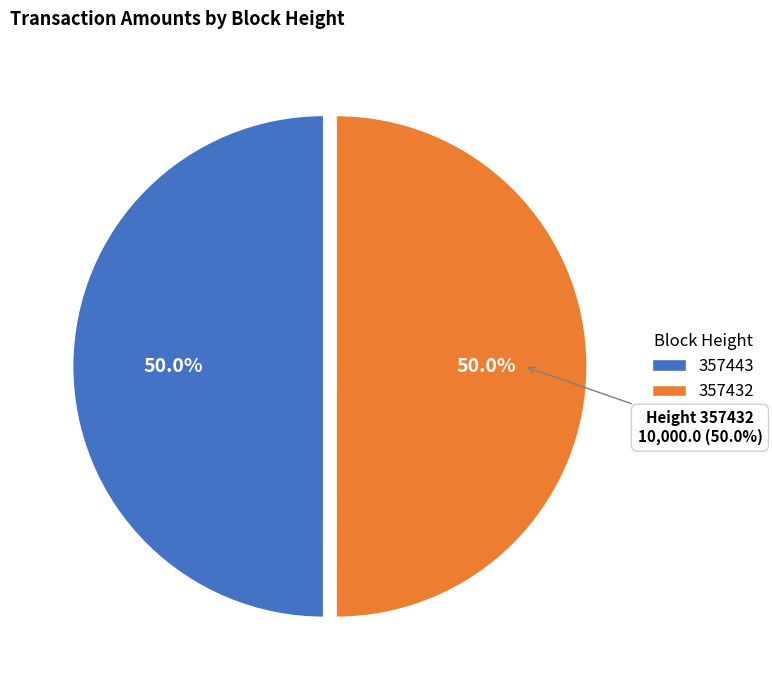

What percentage is NOT represented by 357432?

50.0%